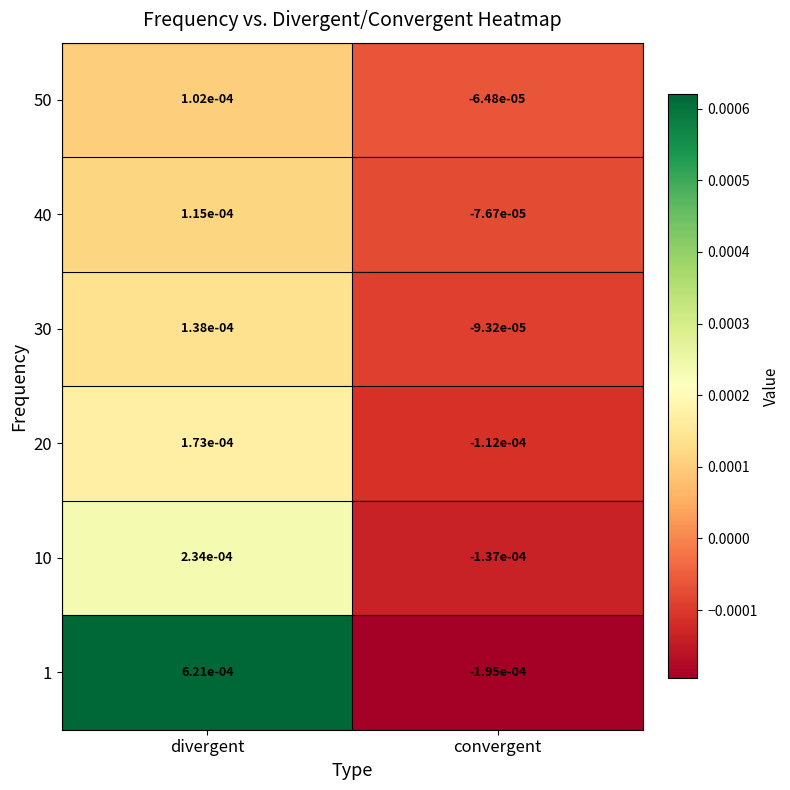

How many values in the 50 series exceed 0?

1